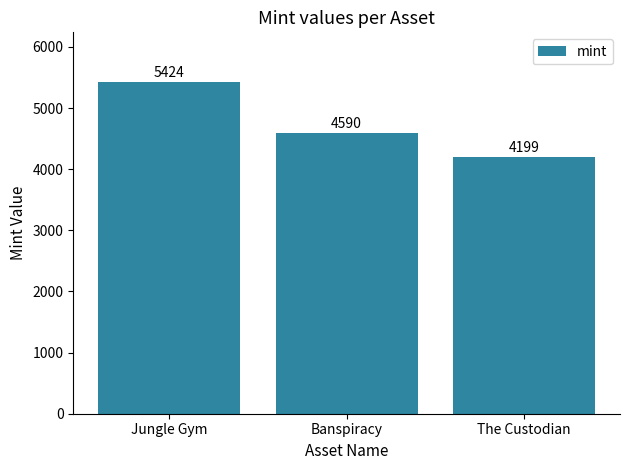

What is the difference between the maximum and minimum values?

1225